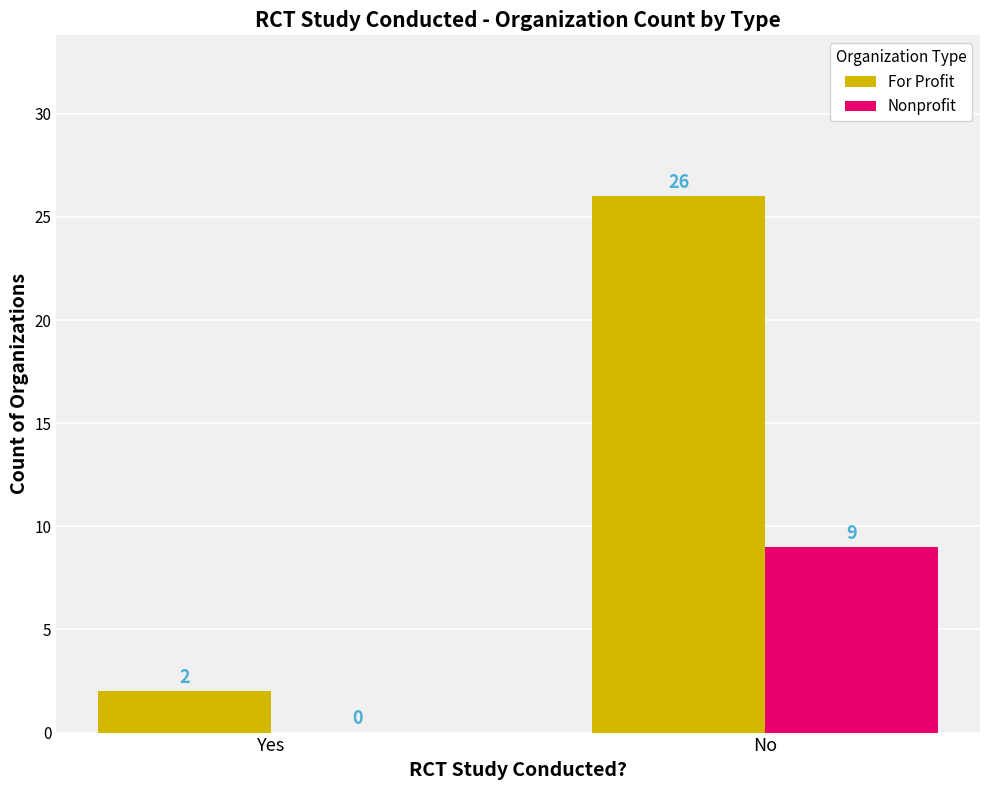

The value of Nonprofit at No is 9. True or false?

True